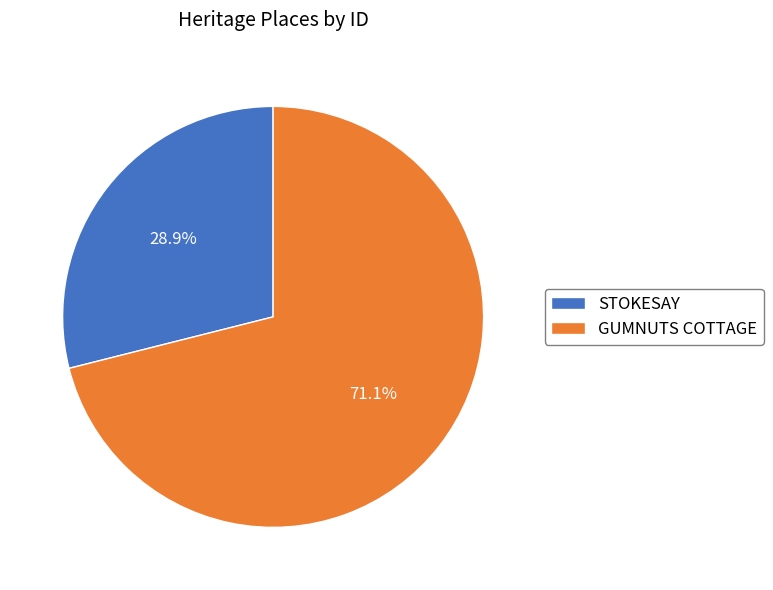

How many slices are in this pie chart?

2